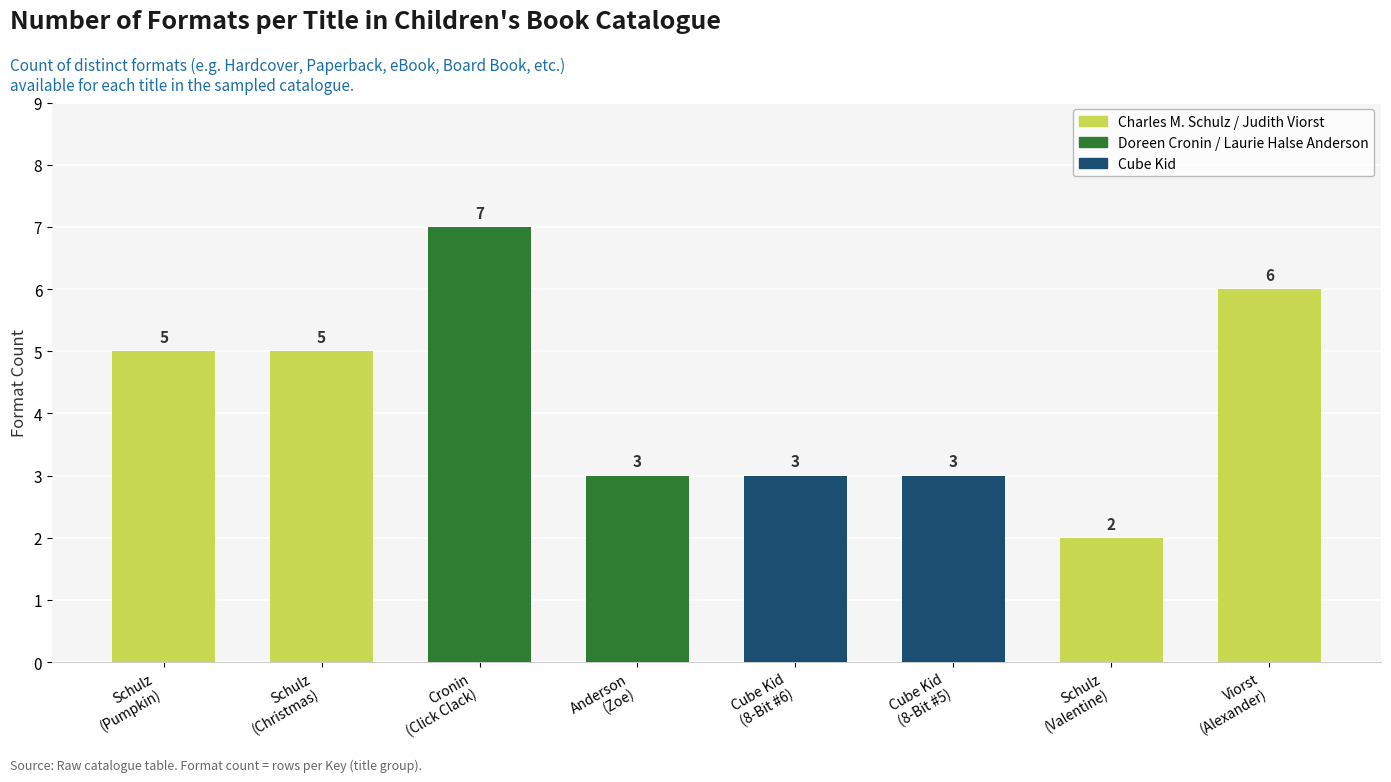

Count the values in the range 3 to 6.

6